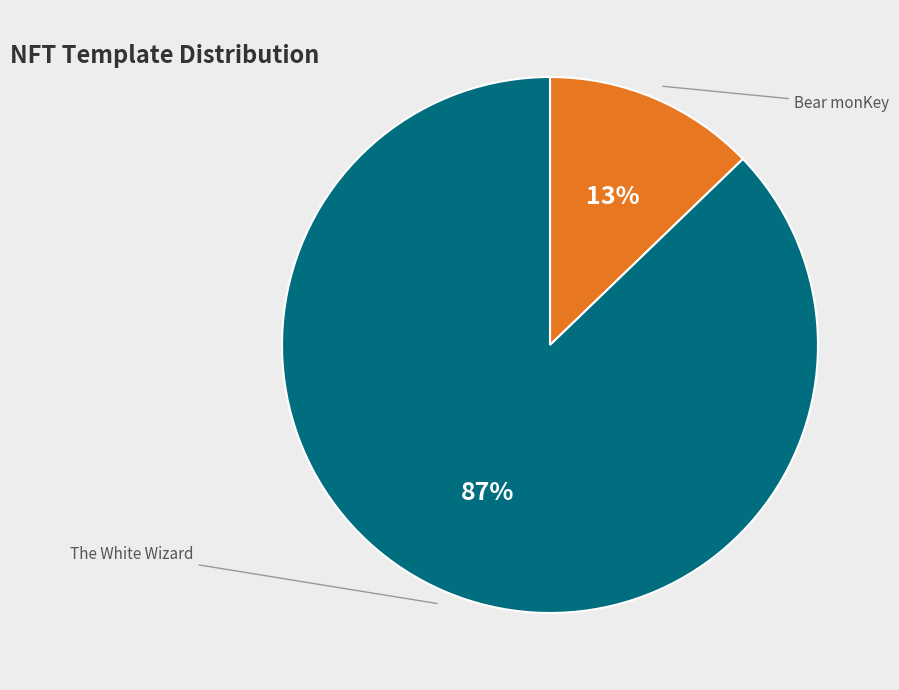

Does any single category account for the majority?

Yes